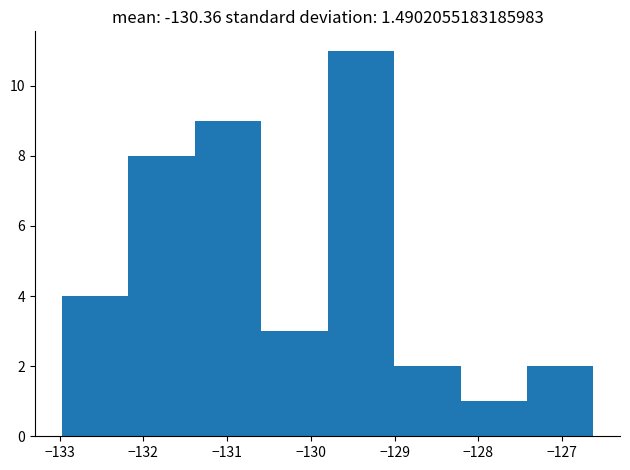

Reading left to right, list every bar in this chart as the range it spans on the x-axis followed by its height. Neither the bar edges nor the heights are printed on the chart, so give them approximately, as read against the axes.

-133.0 to -132.2: 4
-132.2 to -131.4: 8
-131.4 to -130.6: 9
-130.6 to -129.8: 3
-129.8 to -129.0: 11
-129.0 to -128.2: 2
-128.2 to -127.4: 1
-127.4 to -126.6: 2